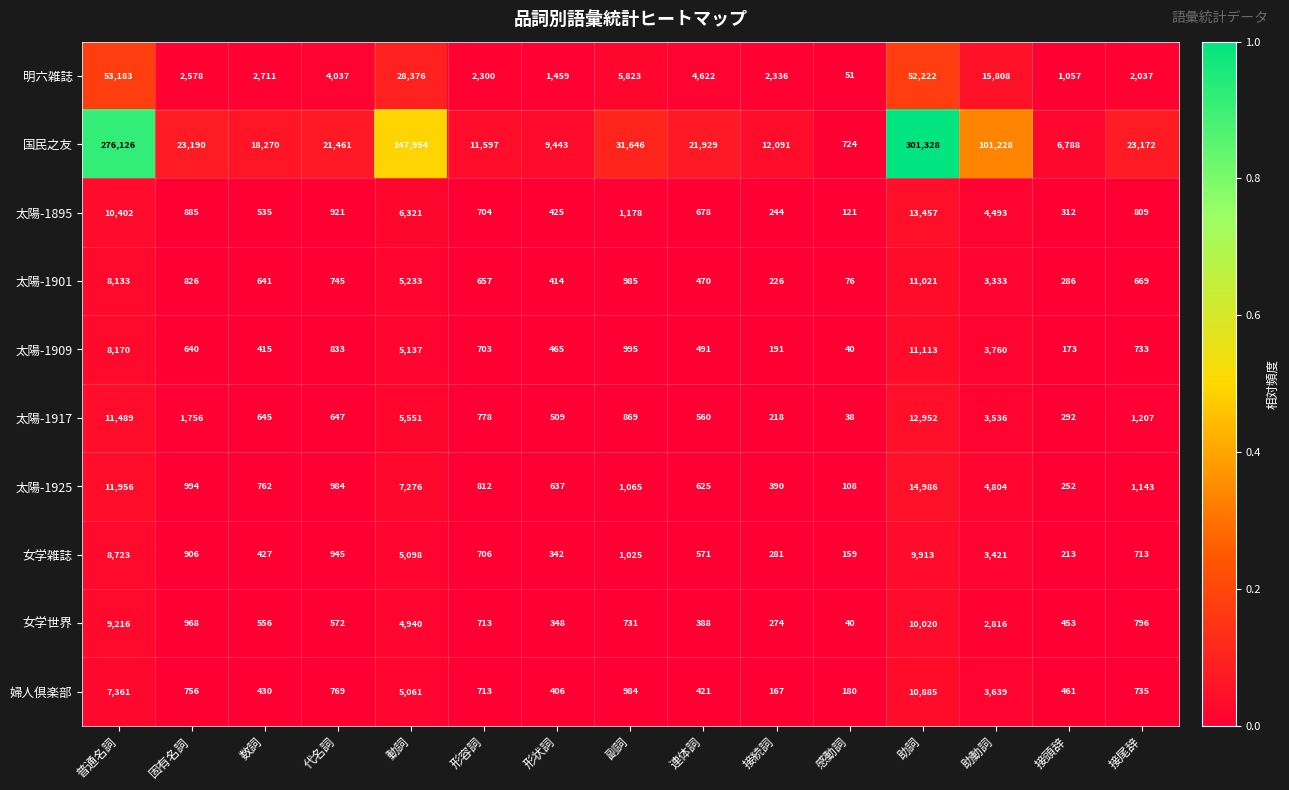

List the series in order of their peak value, lowest first.

女学雑誌, 女学世界, 婦人倶楽部, 太陽-1901, 太陽-1909, 太陽-1917, 太陽-1895, 太陽-1925, 明六雑誌, 国民之友